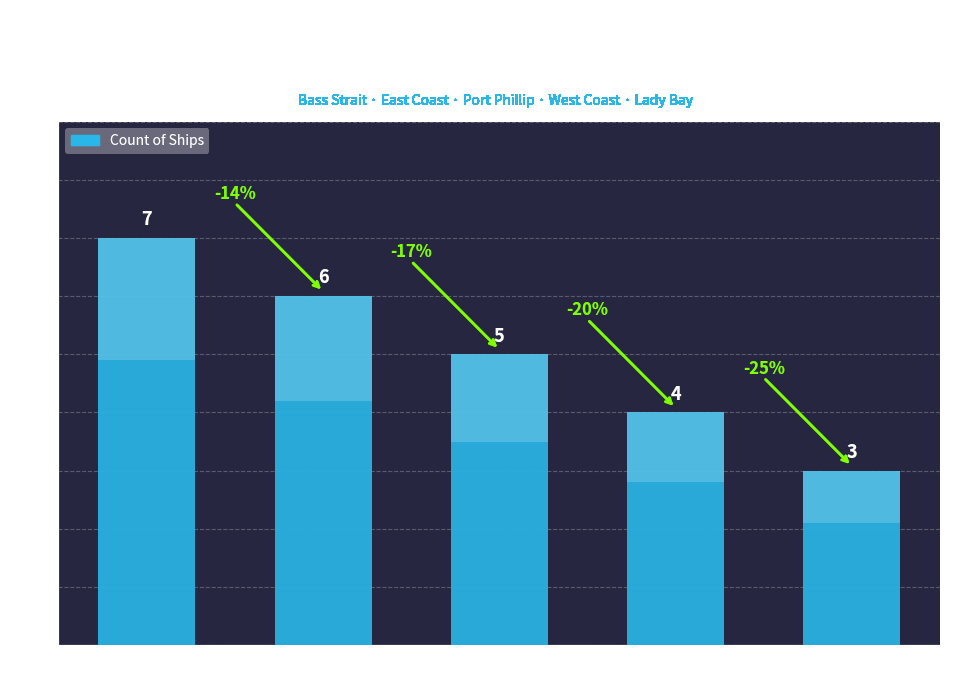

Reading left to right, extract all data points from this chart.

7	6	5	4	3